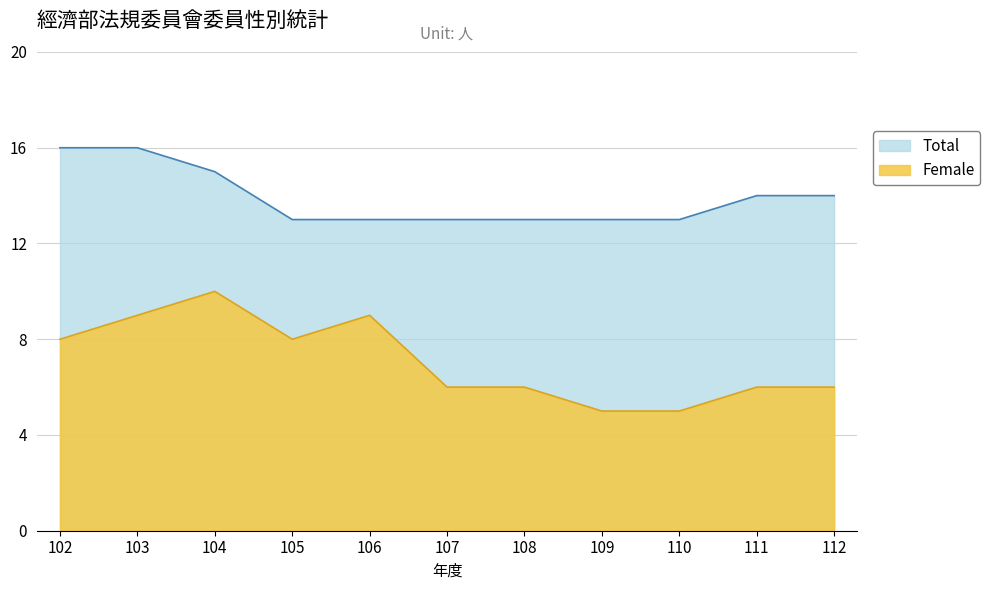

True or false: Female and Total intersect in this chart.

False